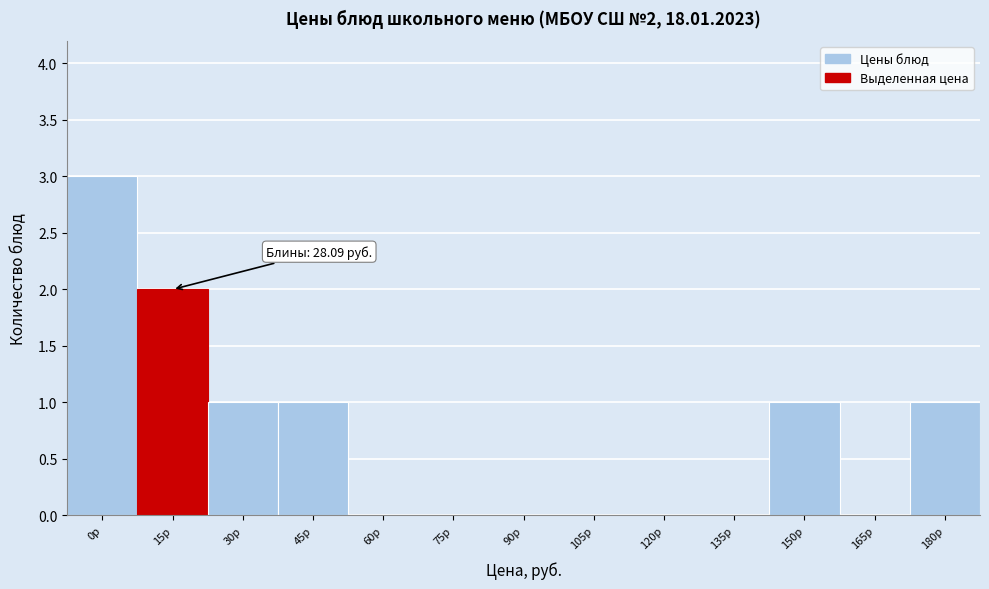

Reading left to right, what are all the values shown in this chart?

0р=3	15р=2	30р=1	45р=1	60р=0	75р=0	90р=0	105р=0	120р=0	135р=0	150р=1	165р=0	180р=1